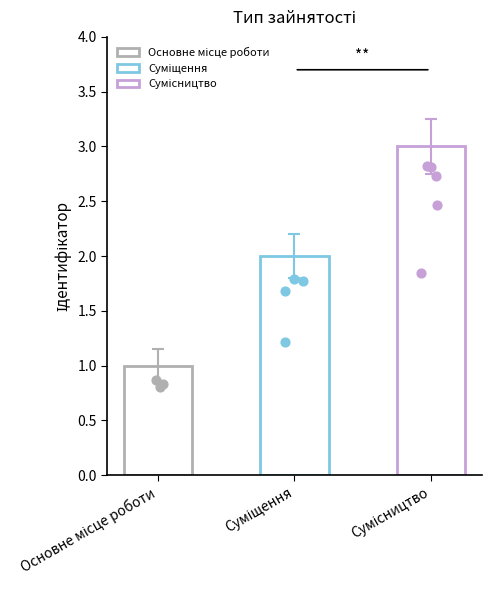

Which has a higher value, Основне місце роботи or Суміщення?

Суміщення